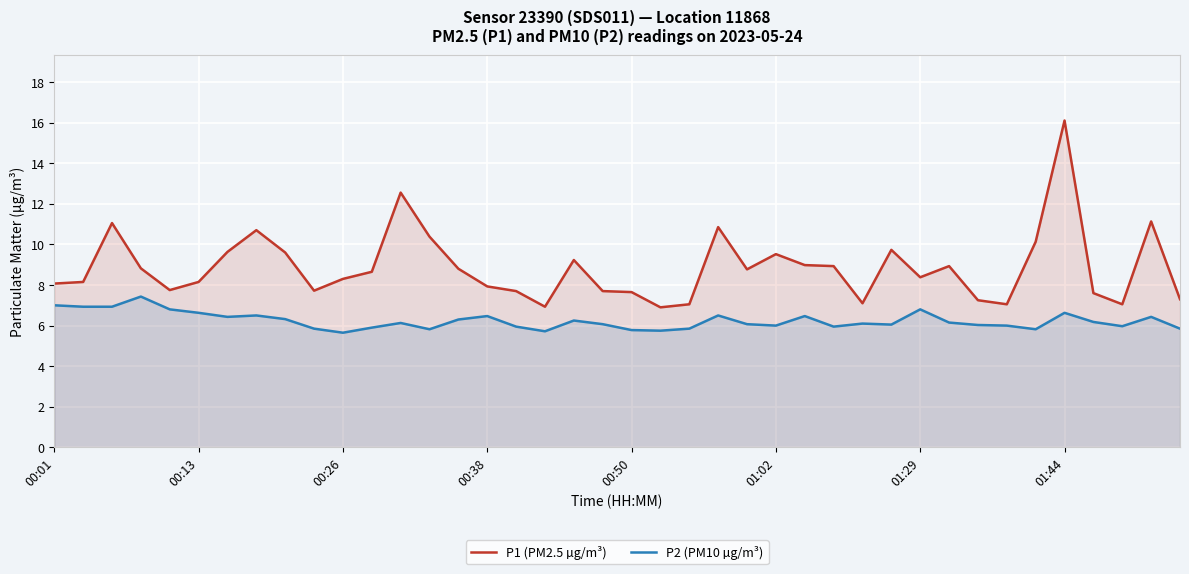

What is the spread (max minus min) of values at 33?

1.0